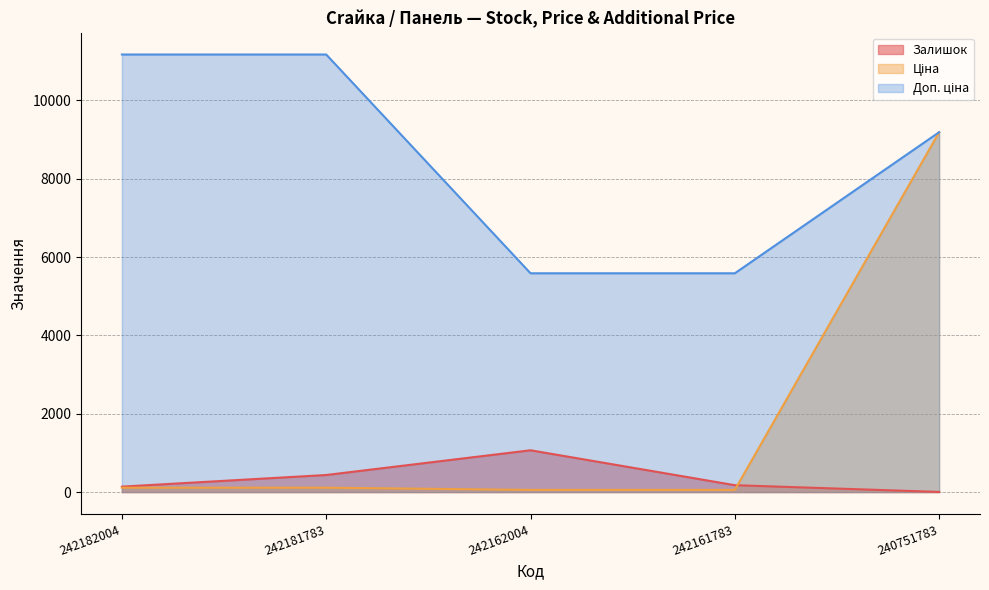

At which label is Доп. ціна closest to 8377?

240751783